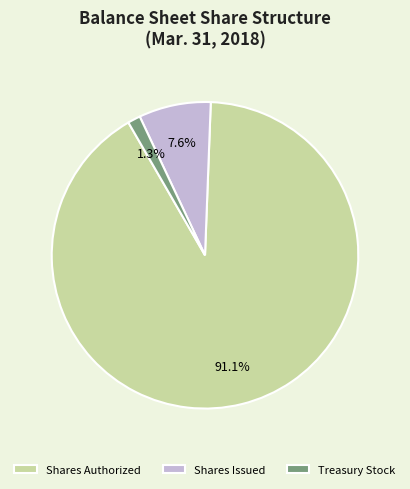

Is the sum of Treasury Stock and Shares Authorized greater than half?

Yes